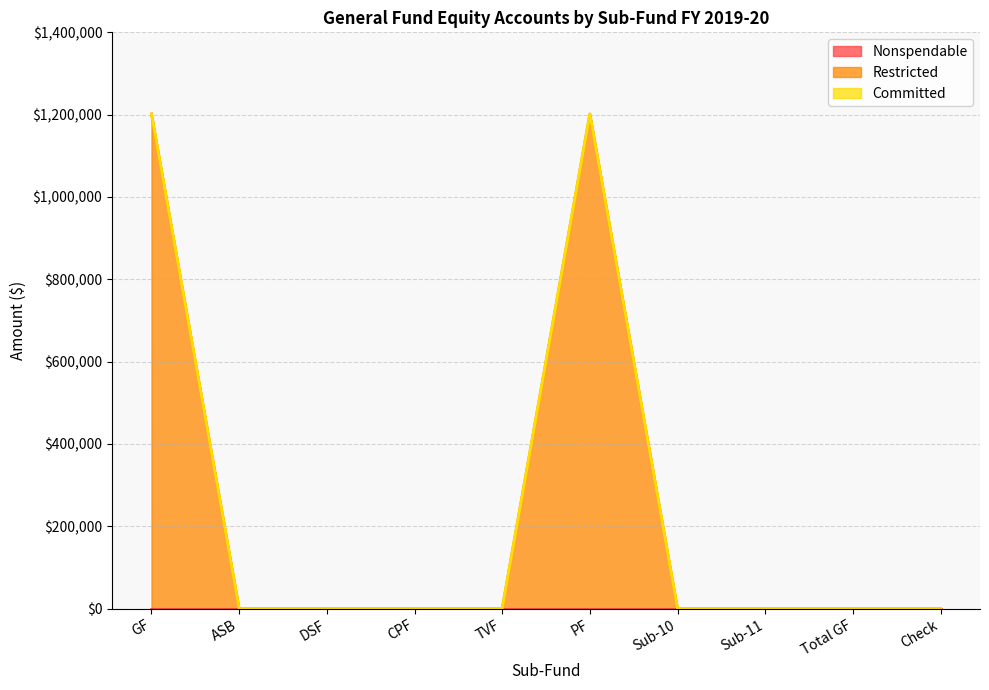

Count the number of categories in the chart.

10